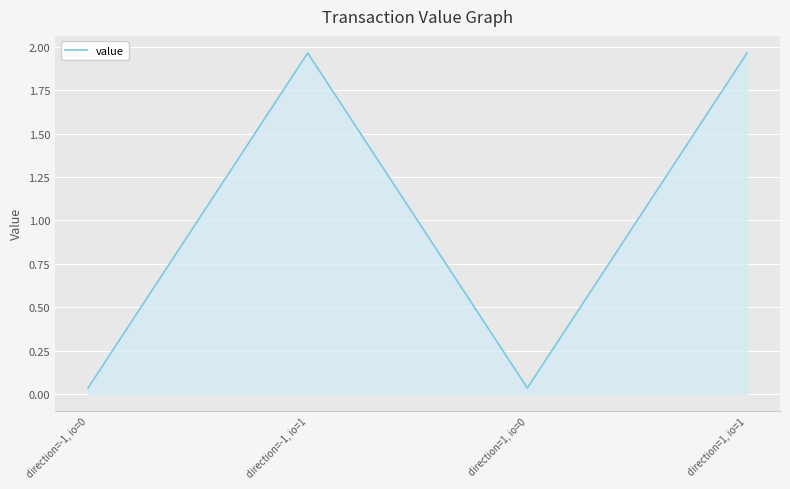

How many lines are shown in the chart?

1